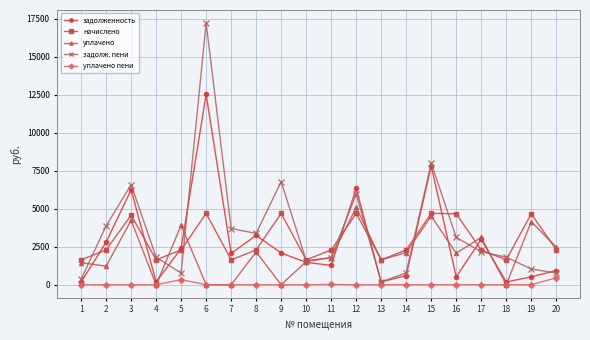

What are all the series names shown in the legend?

задолженность, начислено, уплачено, задолж. пени, уплачено пени